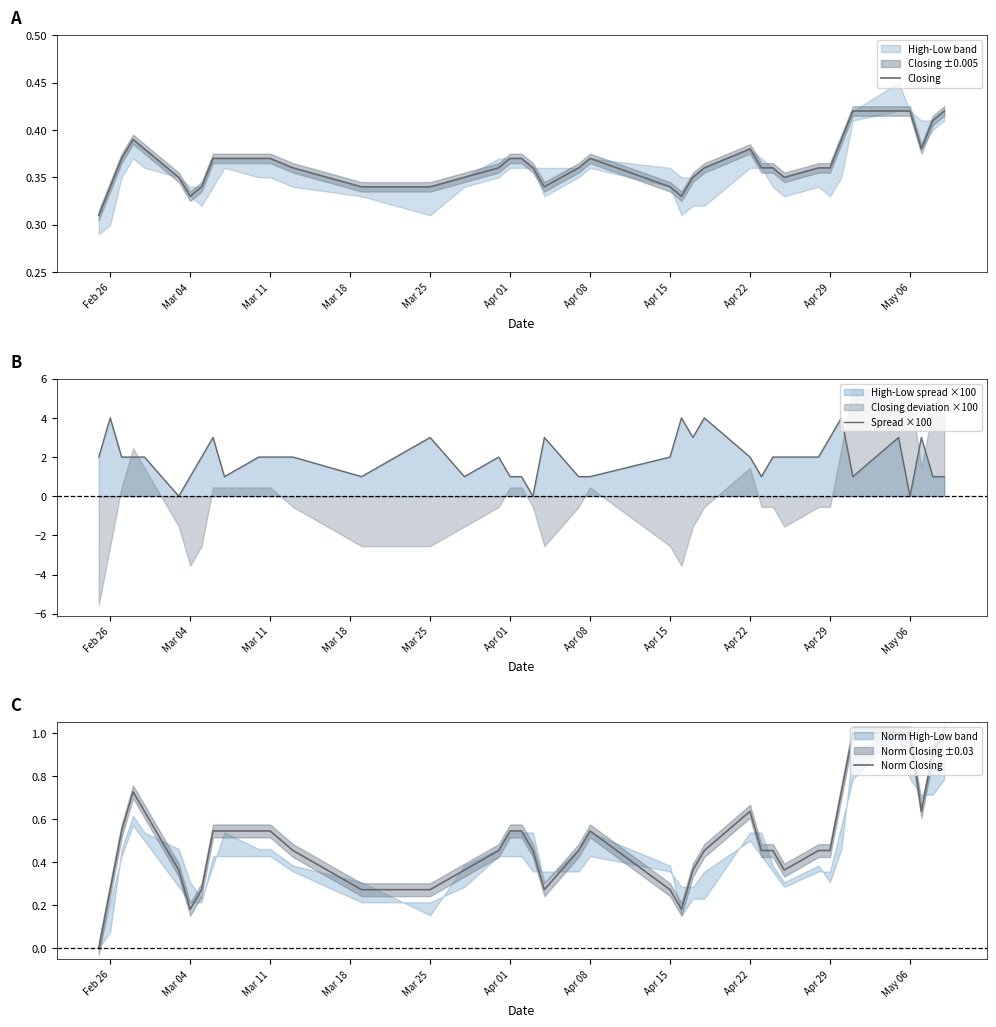

True or false: Spread ×100 has a value of 4.0 at Feb 26.

True